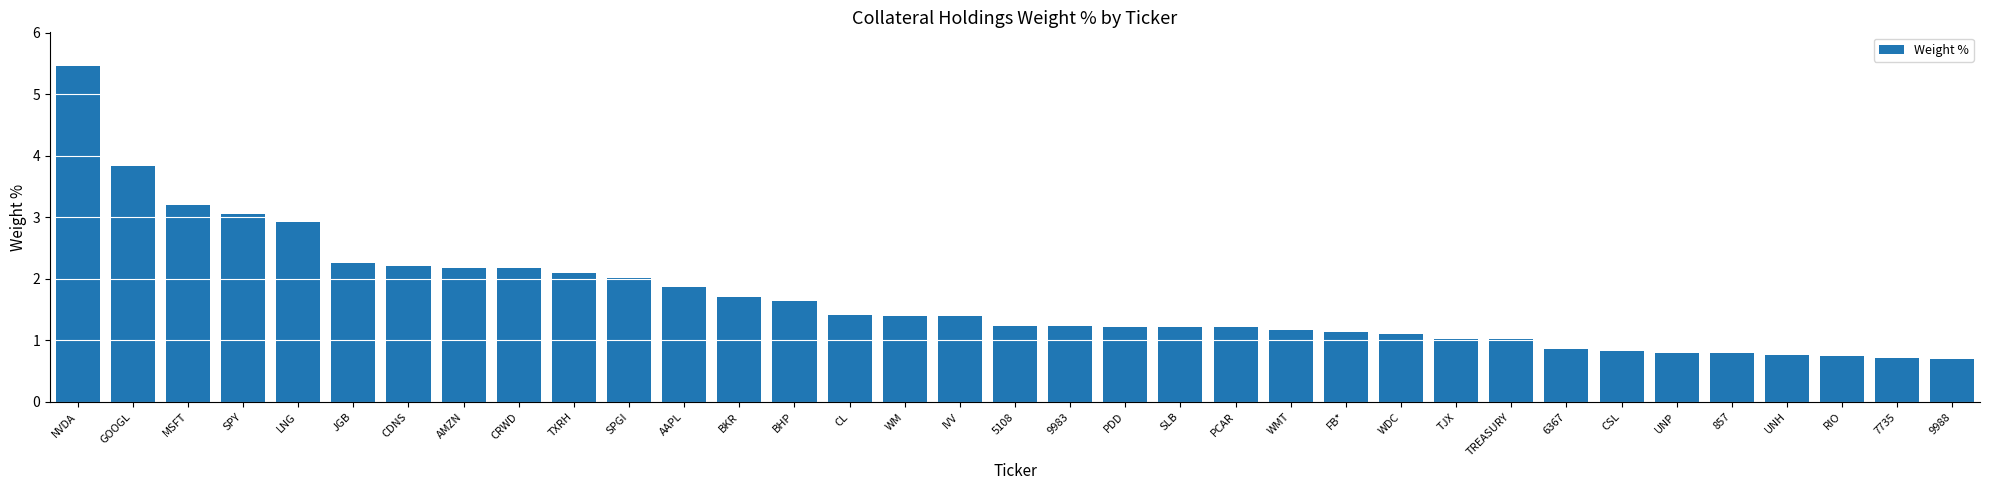

What is the approximate value at 6367?

0.9